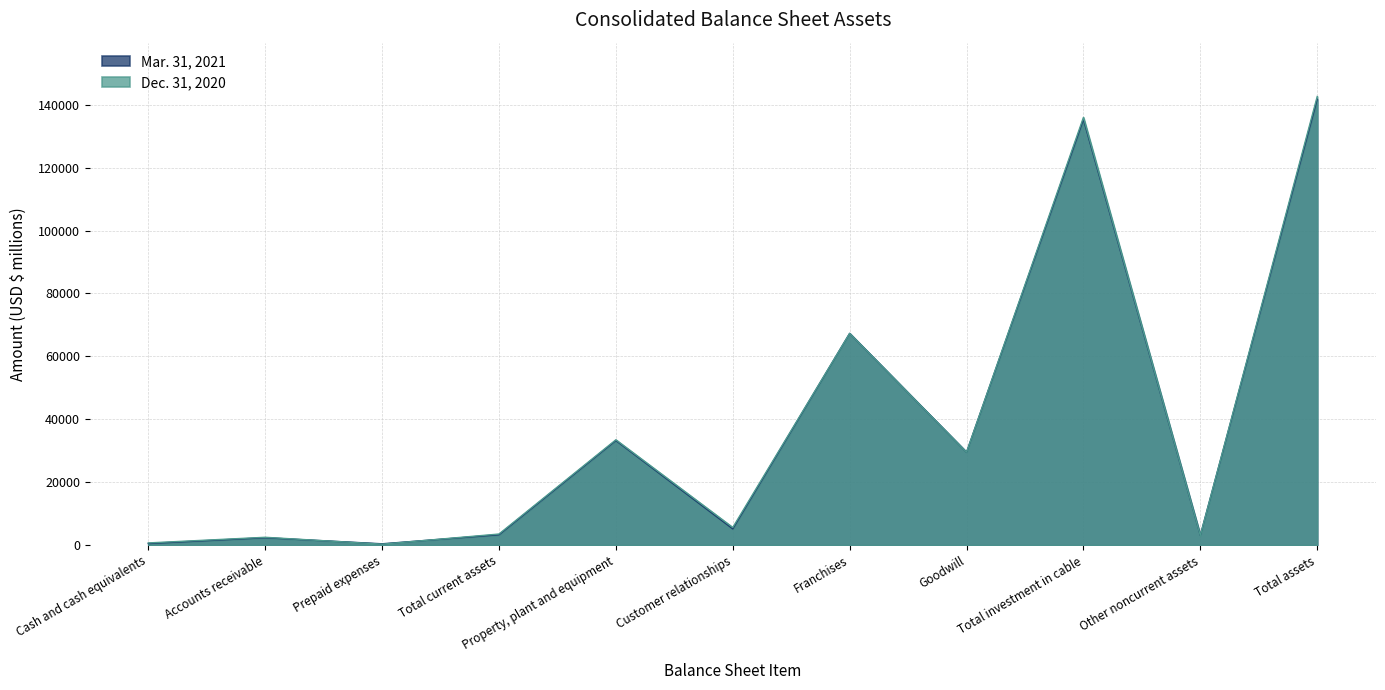

The Mar. 31, 2021 series shows 107 at Prepaid expenses. True or false?

False